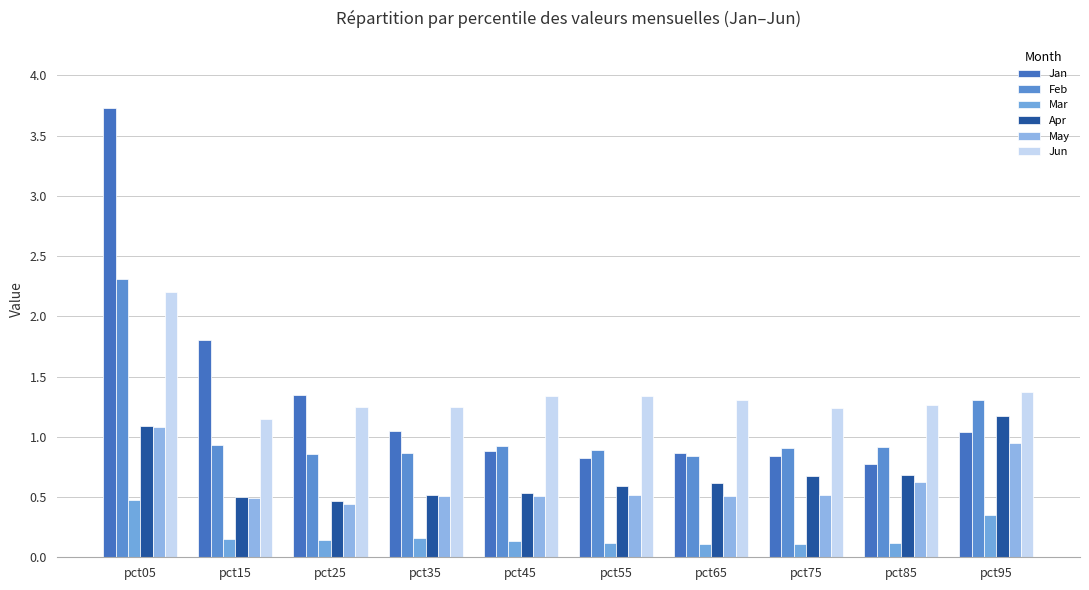

What is the value of the Jun bar at the 1st from the left?

2.2